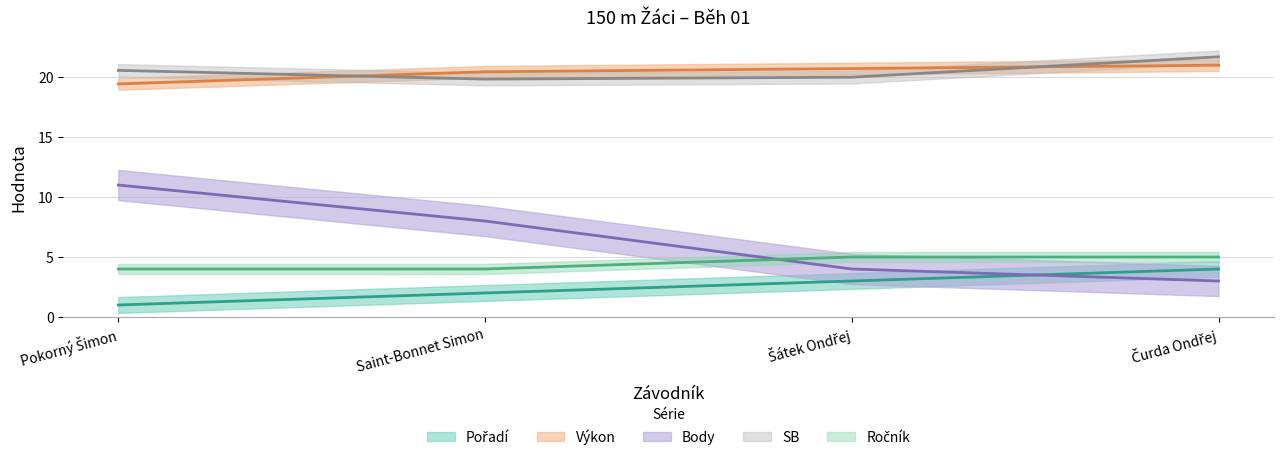

Is it true that SB equals 33.2 at Saint-Bonnet Simon?

False